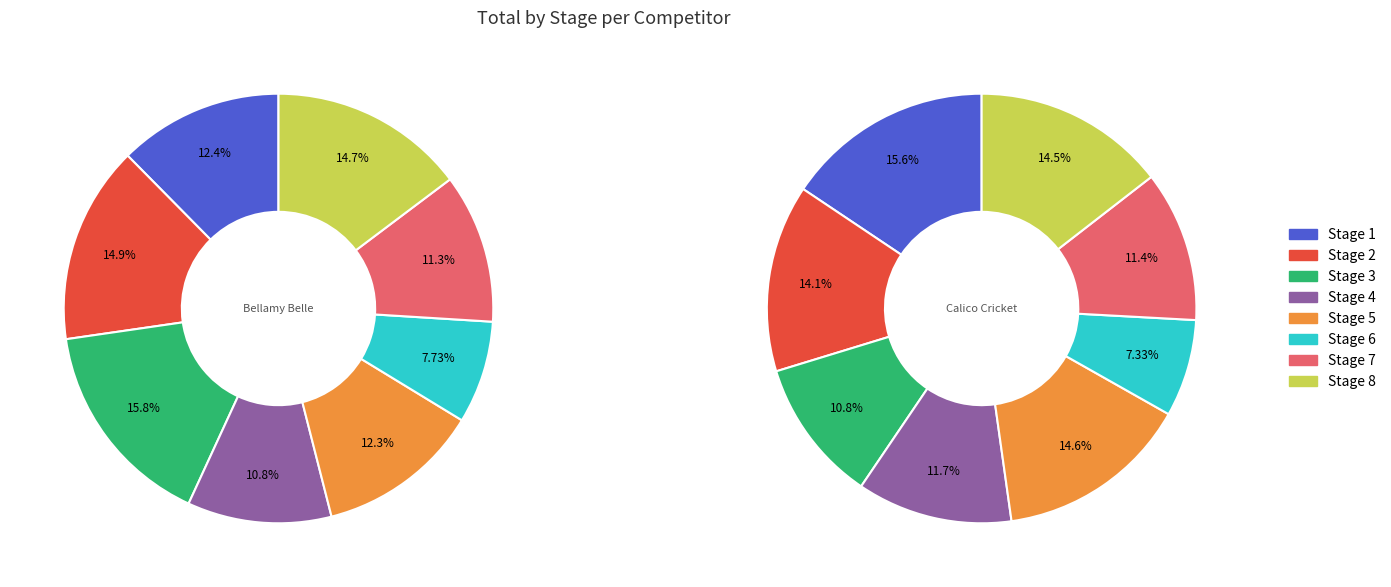

Does any single category account for the majority?

No